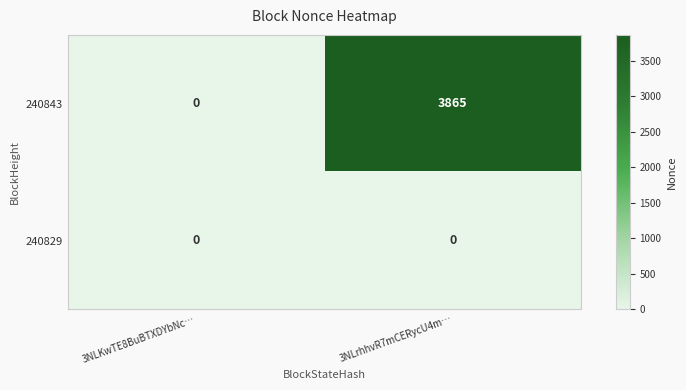

What is the sum of the 240843 values at 3NLrhhvR7mCERycU4m… and 3NLKwTE8BuBTXDYbNc…?

3865